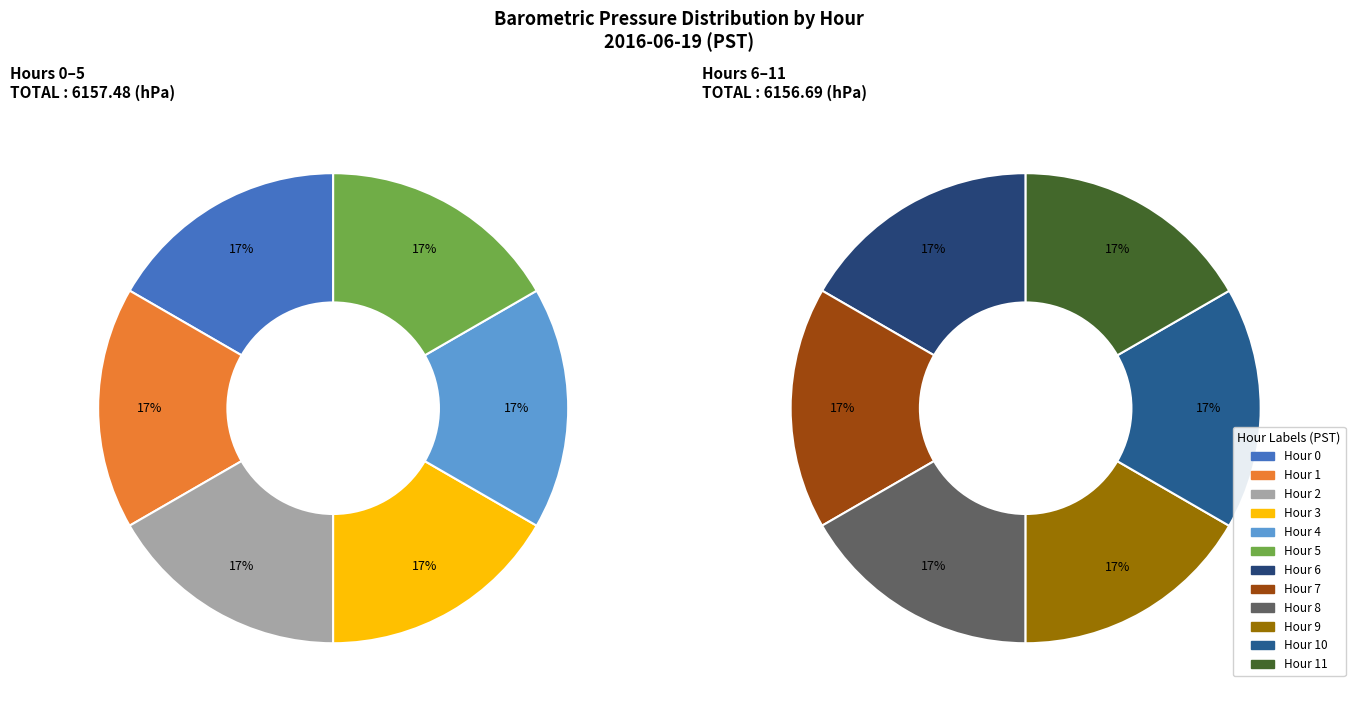

How many segments does this pie chart have?

12